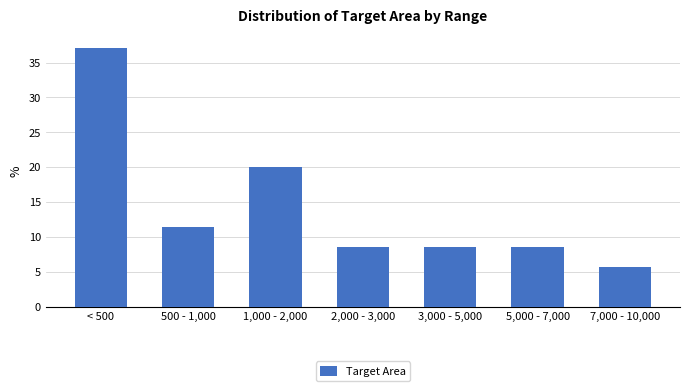

Reading left to right, extract all data points from this chart.

37.1	11.4	20.0	8.6	8.6	8.6	5.7